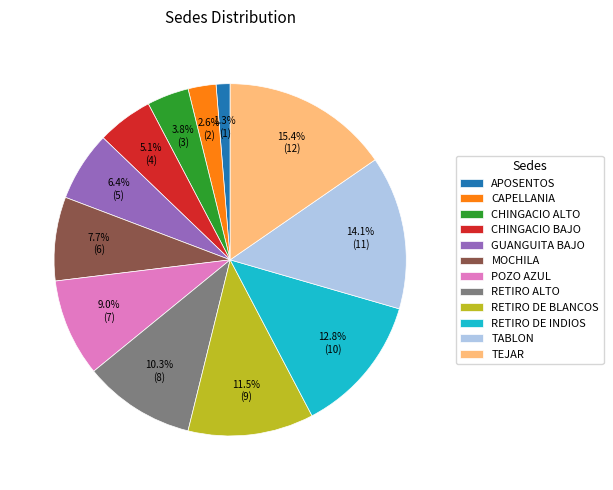

To the nearest percent, what is the difference between the largest and smallest slice percentages?

14%